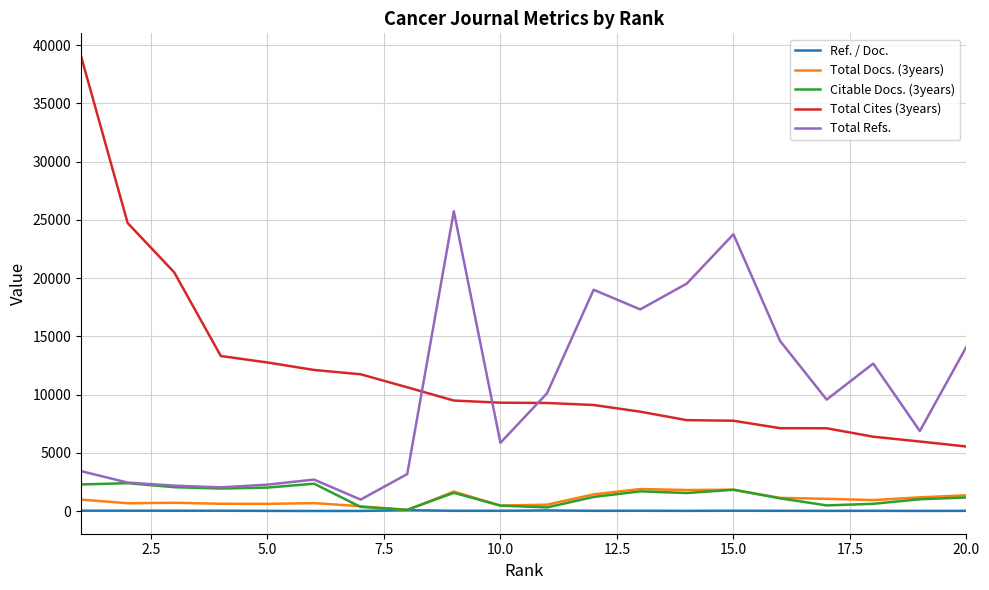

True or false: Ref. / Doc. has more than 1 interior local peaks.

True